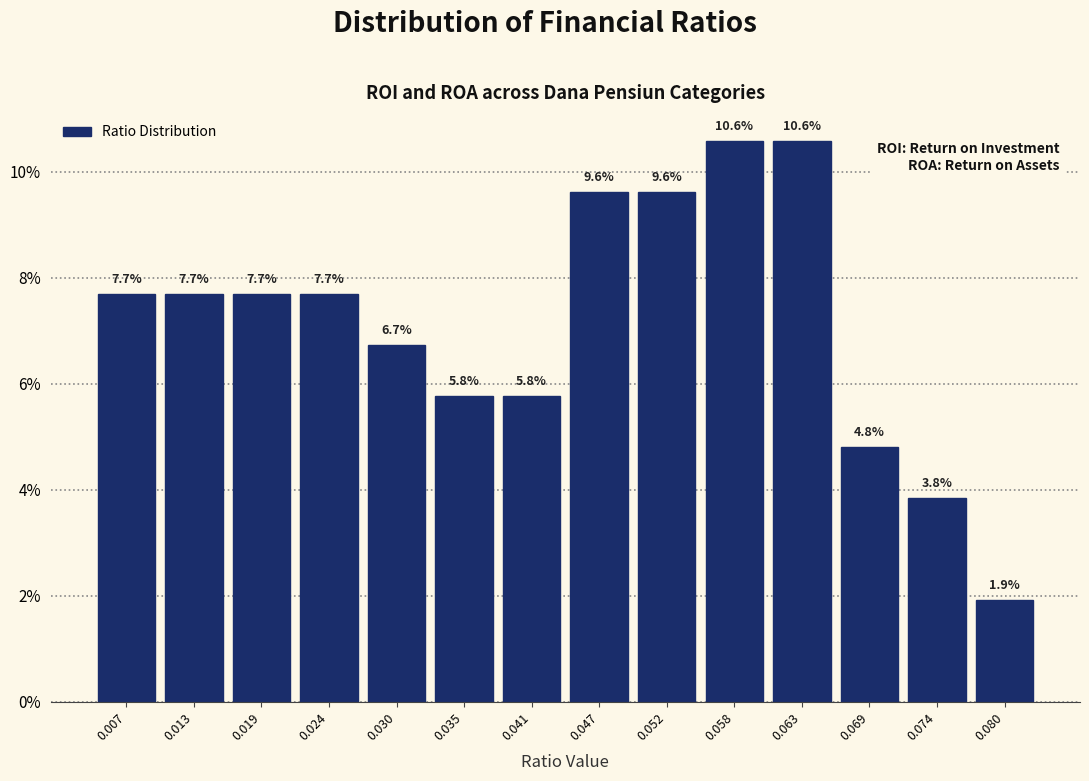

Reading left to right, list every bar in this chart as the range it spans on the x-axis followed by its height. The bar edges are not printed on the chart, so give them approximately, as read against the axis.

0.005 to 0.010: 7.7
0.010 to 0.016: 7.7
0.016 to 0.021: 7.7
0.021 to 0.027: 7.7
0.027 to 0.033: 6.7
0.033 to 0.038: 5.8
0.038 to 0.044: 5.8
0.044 to 0.049: 9.6
0.049 to 0.055: 9.6
0.055 to 0.060: 10.6
0.060 to 0.066: 10.6
0.066 to 0.072: 4.8
0.072 to 0.077: 3.8
0.077 to 0.083: 1.9